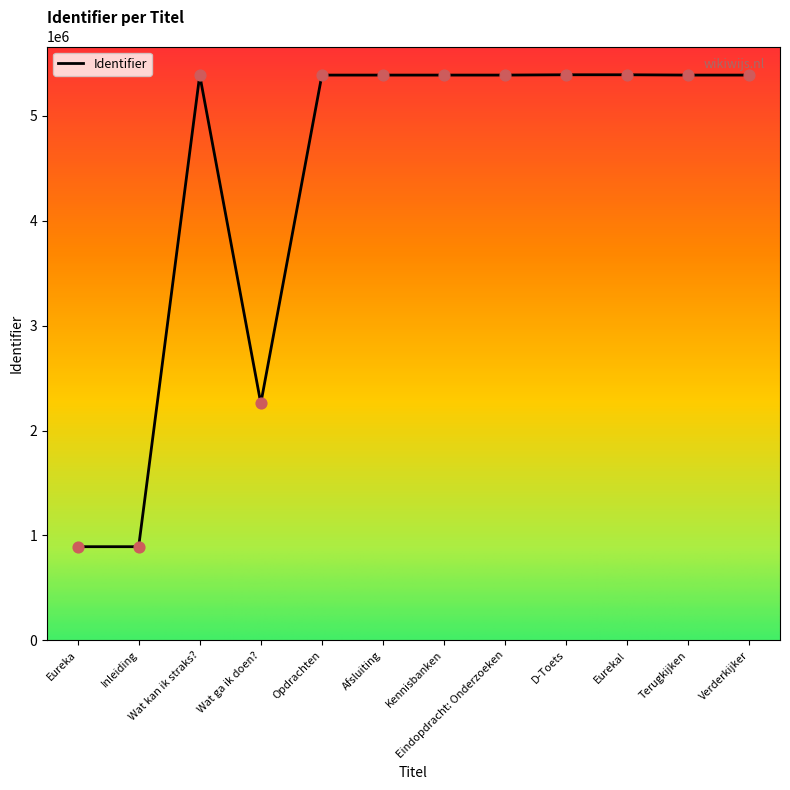

Which has a higher value, Inleiding or Terugkijken?

Terugkijken